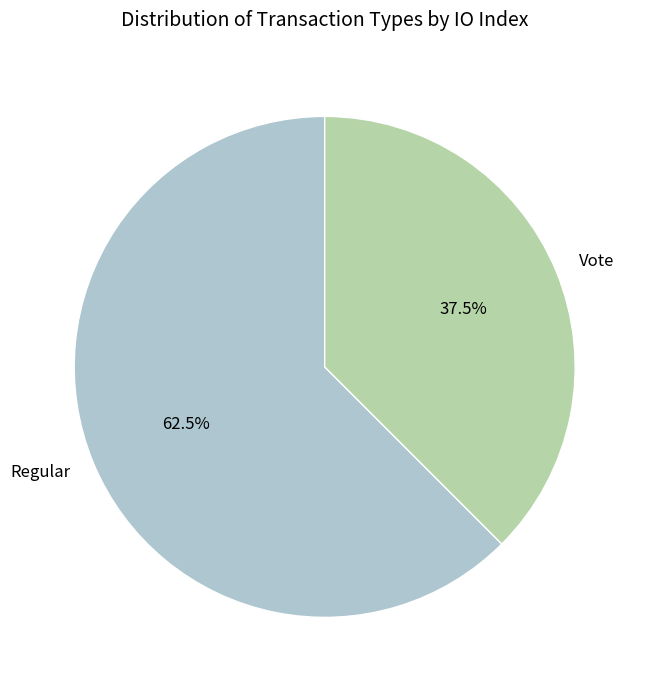

To the nearest percent, what is the difference between the largest and smallest slice percentages?

25%